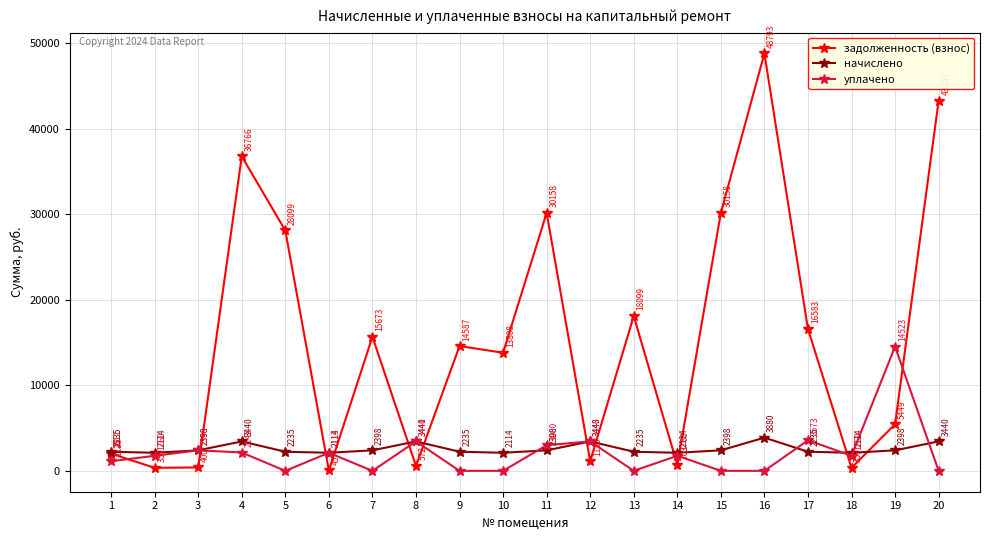

What is the difference between the maximum and minimum values in the задолженность (взнос) series?

48747.5